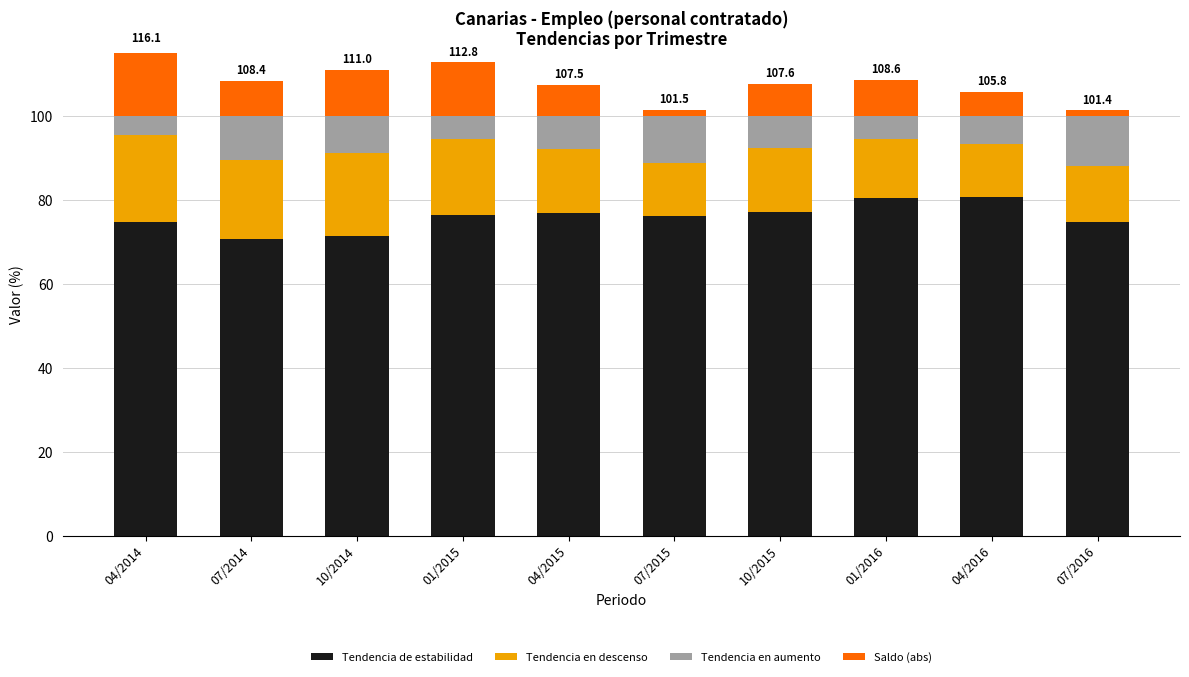

What is the sum of the Tendencia de estabilidad values at 04/2016 and 04/2014?

155.5